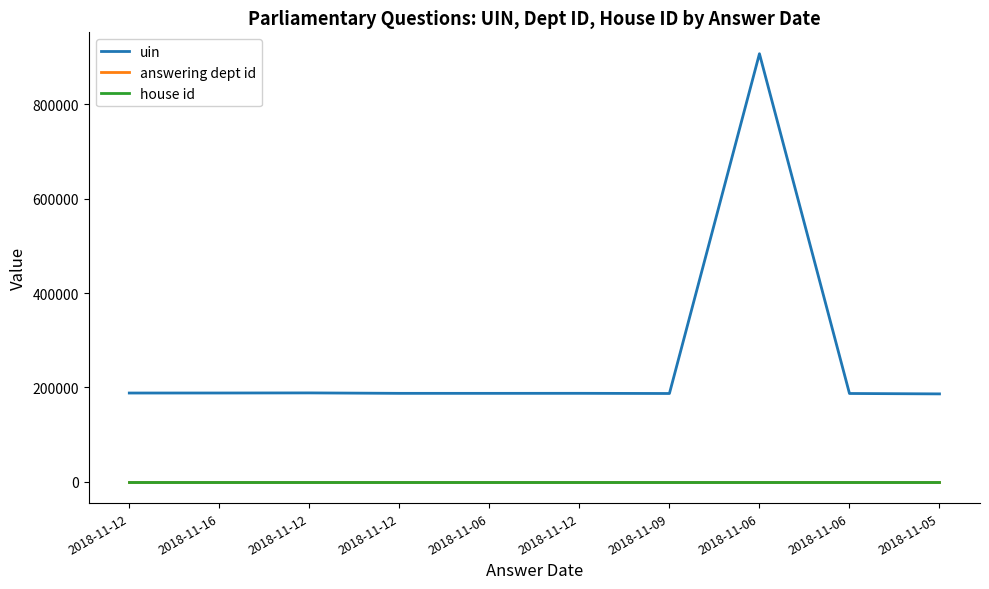

What is the label of the 7th point from the right?

2018-11-12